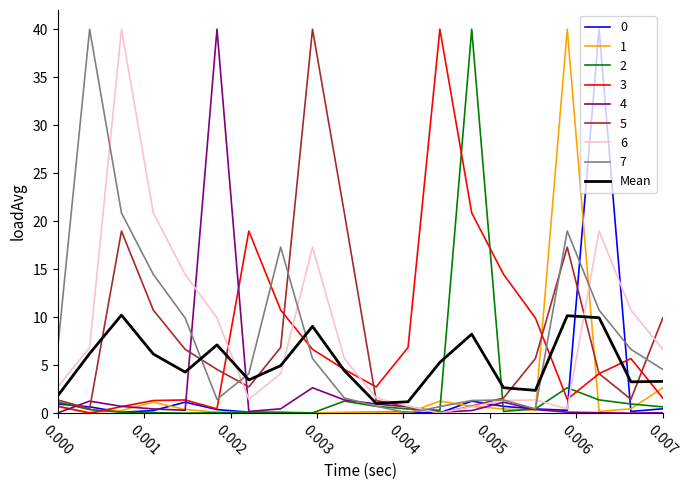

Is this an area chart (filled region under the line)?

No